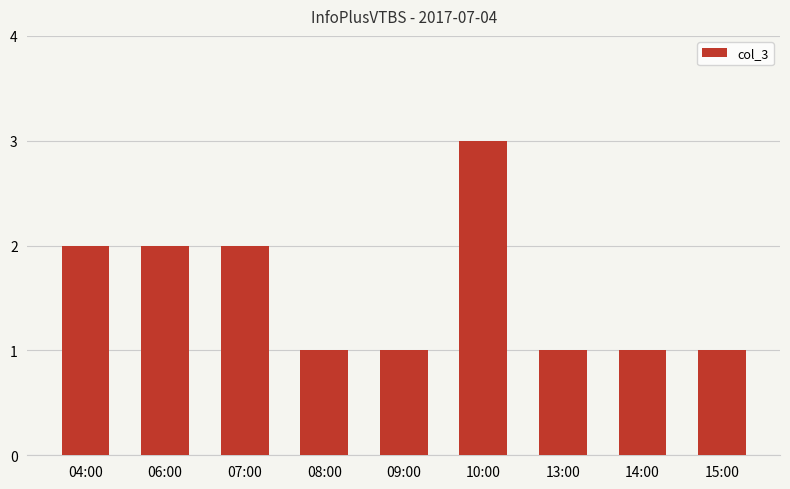

What position from the right is 08:00?

6